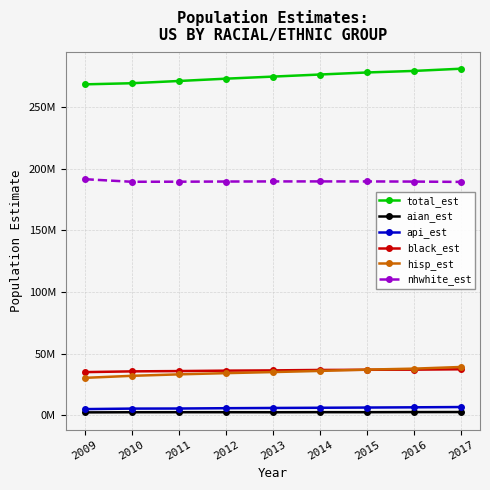

What are all the series names shown in the legend?

total_est, aian_est, api_est, black_est, hisp_est, nhwhite_est